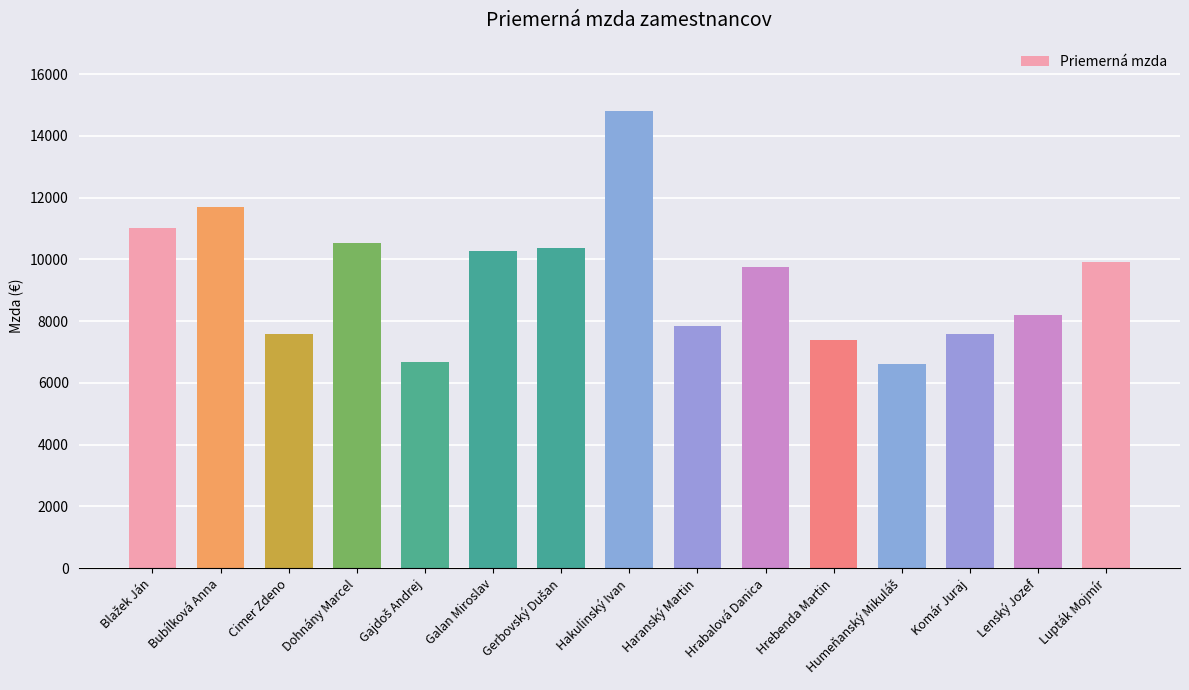

The value at Haranský Martin is 7833.7. True or false?

True